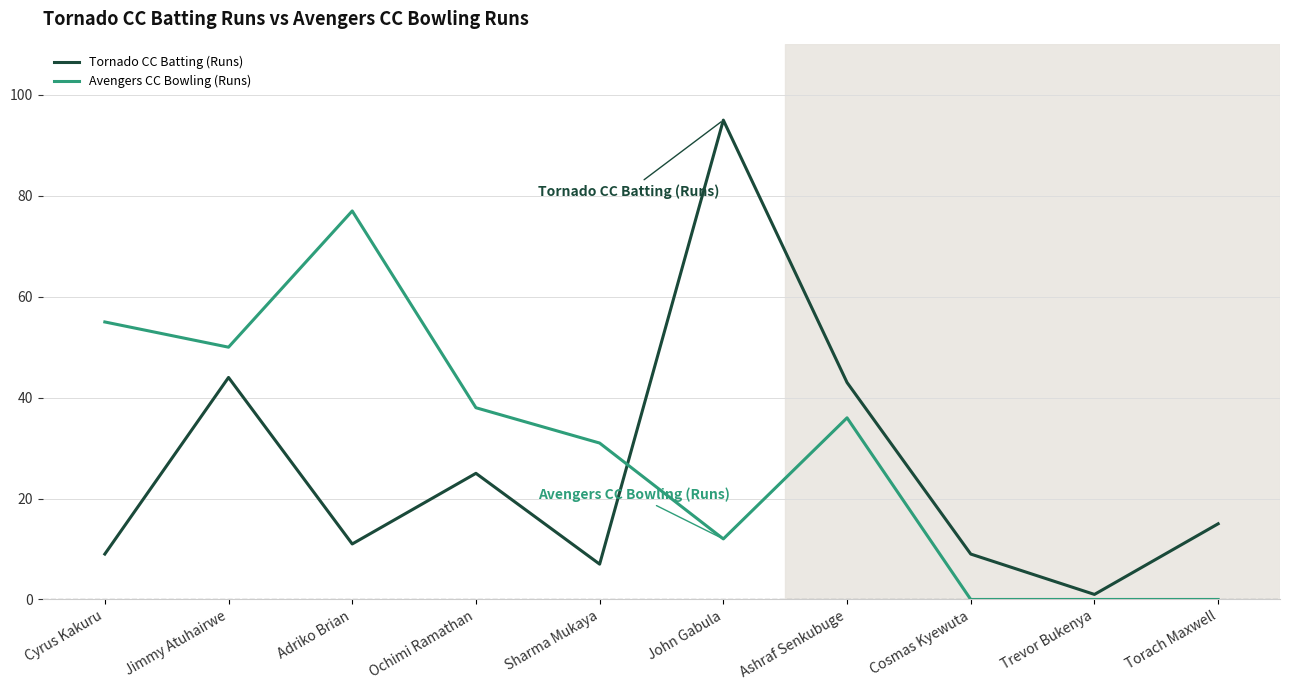

True or false: Avengers CC Bowling (Runs) and Tornado CC Batting (Runs) intersect in this chart.

True